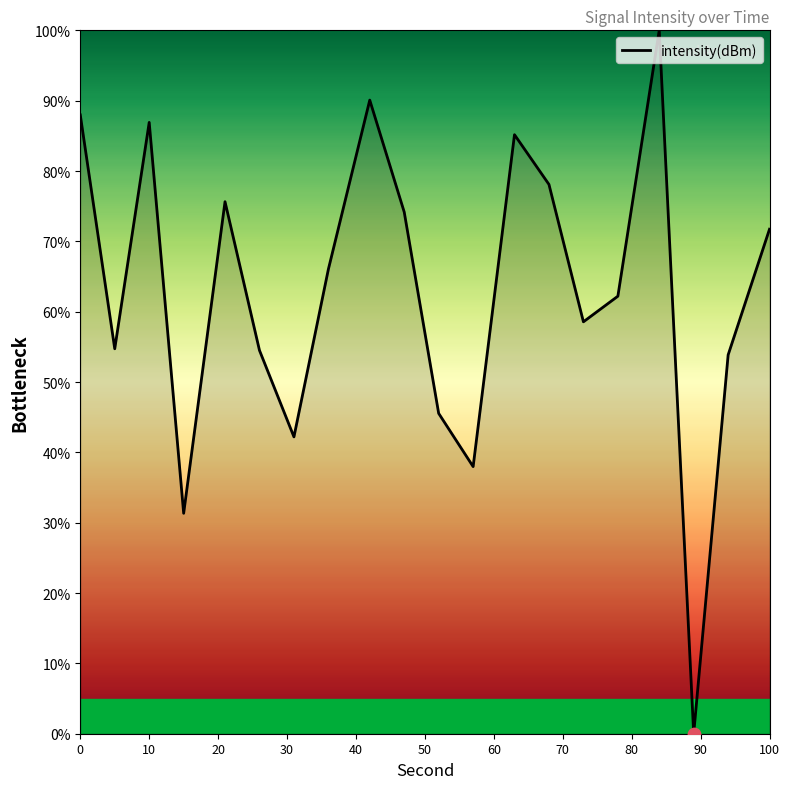

What is the difference between the maximum and minimum values?

100.0